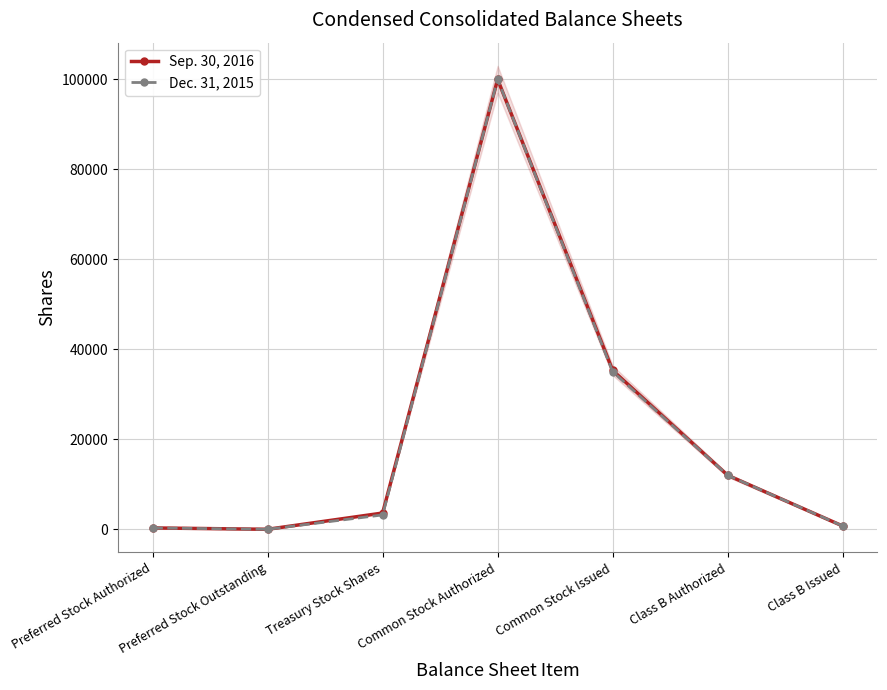

How many interior local valleys does the Sep. 30, 2016 series have?

1